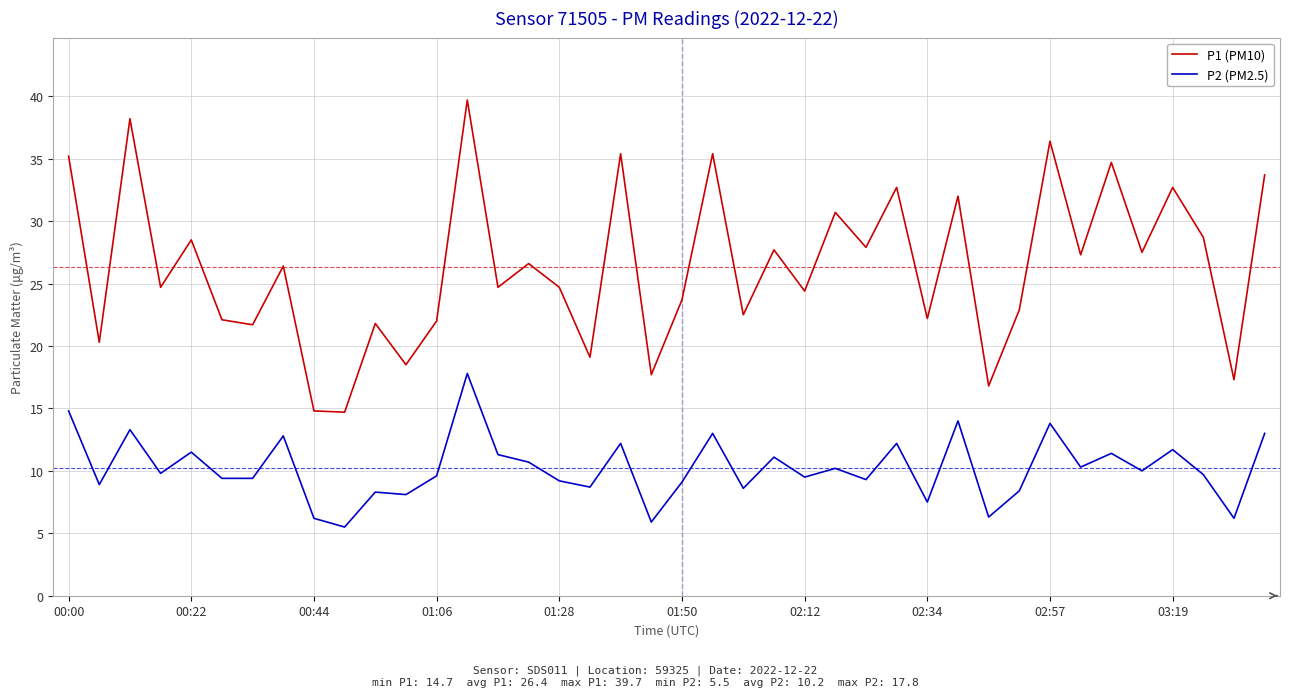

What is the difference between the maximum and minimum values in the P1 (PM10) series?

25.0